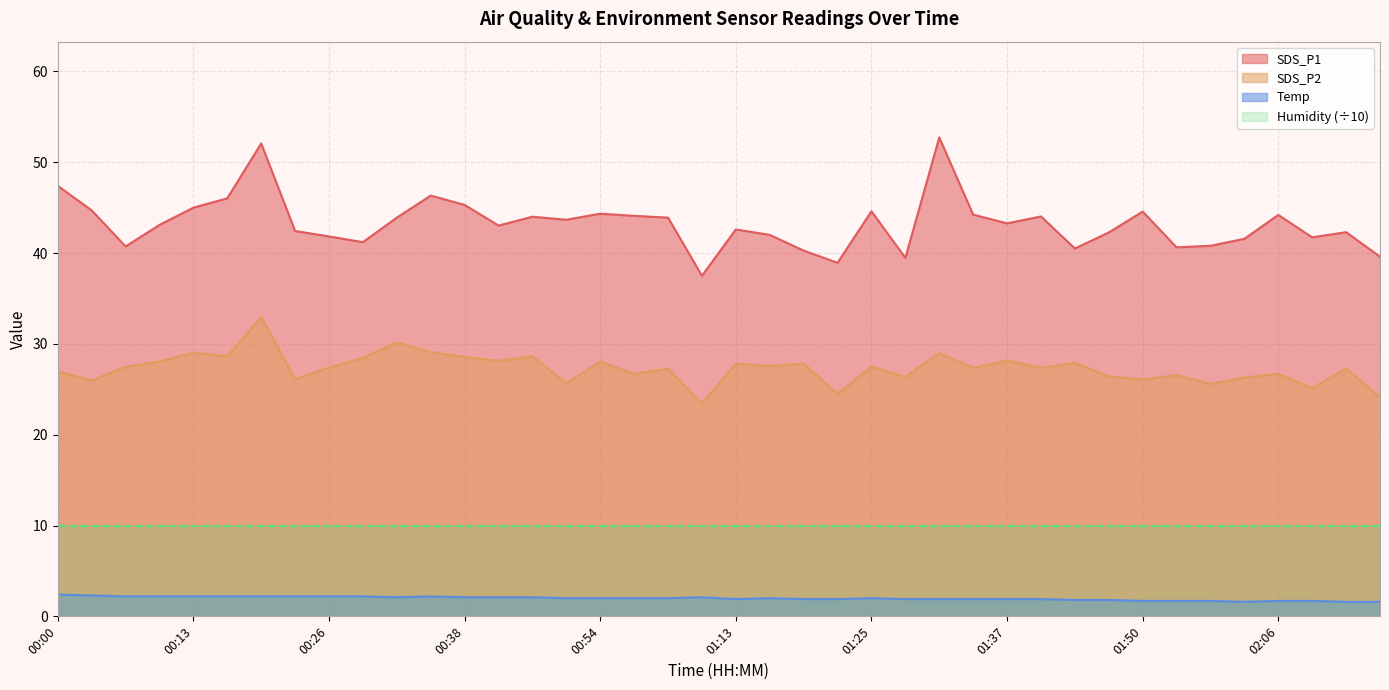

What is the difference between the maximum and minimum values in the SDS_P1 series?

15.2